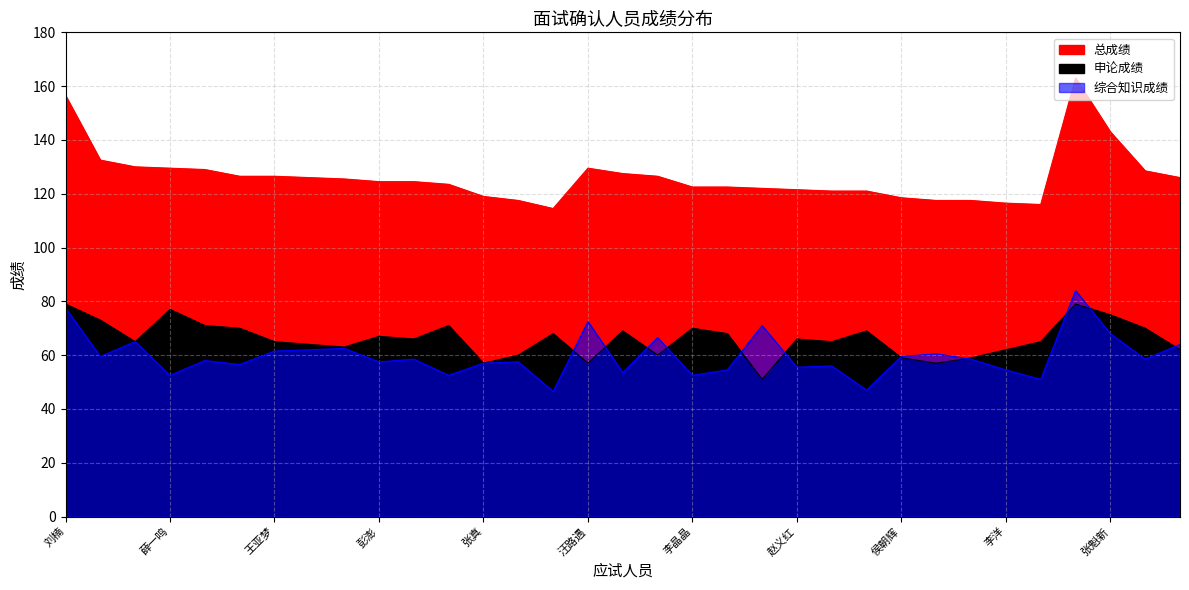

Which category has the lowest value in the 申论成绩 series?

王新建